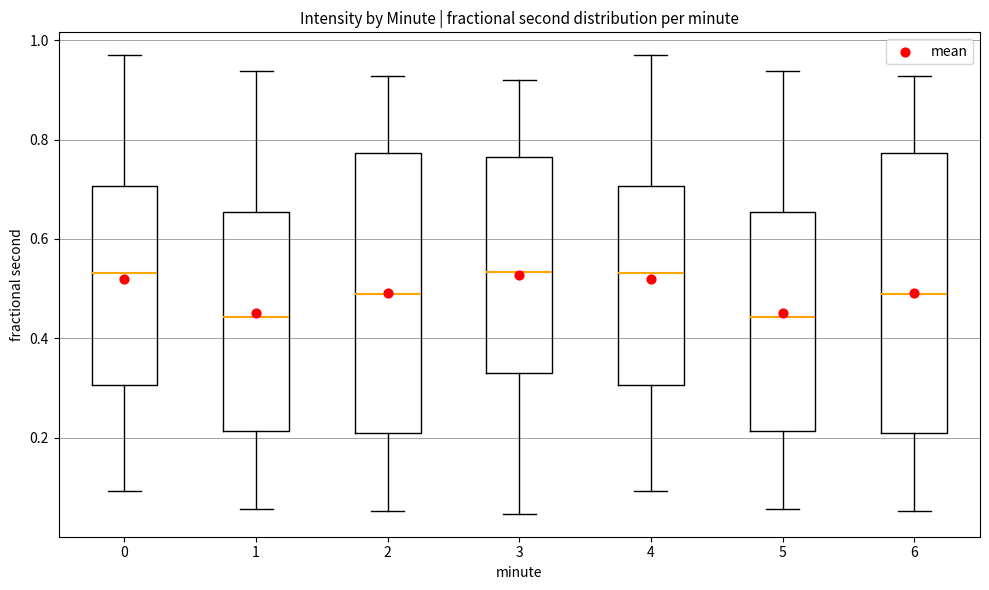

Reading left to right, read every box against the y-axis: the position of its median line, the range the box covers, and the ends of its whiskers. The values are not printed on the chart, so give them approximately, as read against the axis.

0: median 0.54, box 0.30 to 0.70, whiskers 0.10 to 0.96
1: median 0.44, box 0.22 to 0.66, whiskers 0.06 to 0.94
2: median 0.48, box 0.22 to 0.78, whiskers 0.06 to 0.92
3: median 0.54, box 0.34 to 0.76, whiskers 0.04 to 0.92
4: median 0.54, box 0.30 to 0.70, whiskers 0.10 to 0.96
5: median 0.44, box 0.22 to 0.66, whiskers 0.06 to 0.94
6: median 0.48, box 0.22 to 0.78, whiskers 0.06 to 0.92